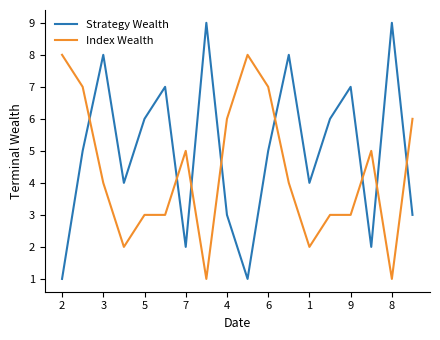

Which series has the largest total across all categories?

Strategy Wealth